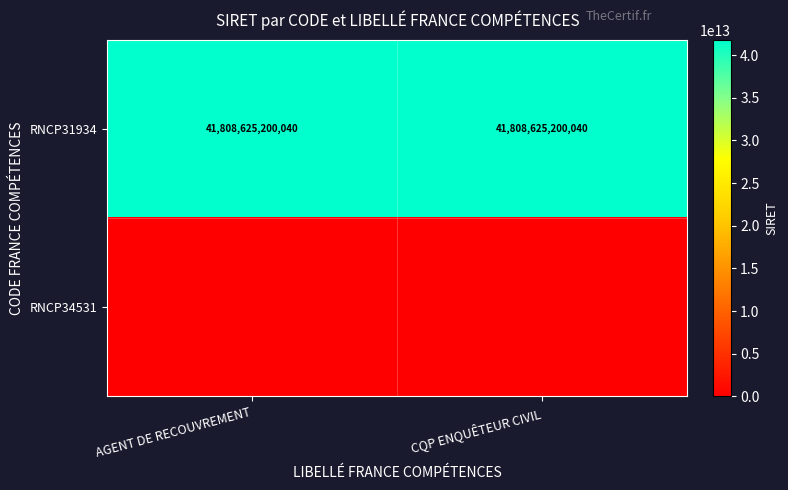

What is the total value across all series at CQP ENQUÊTEUR CIVIL?

41808625200040